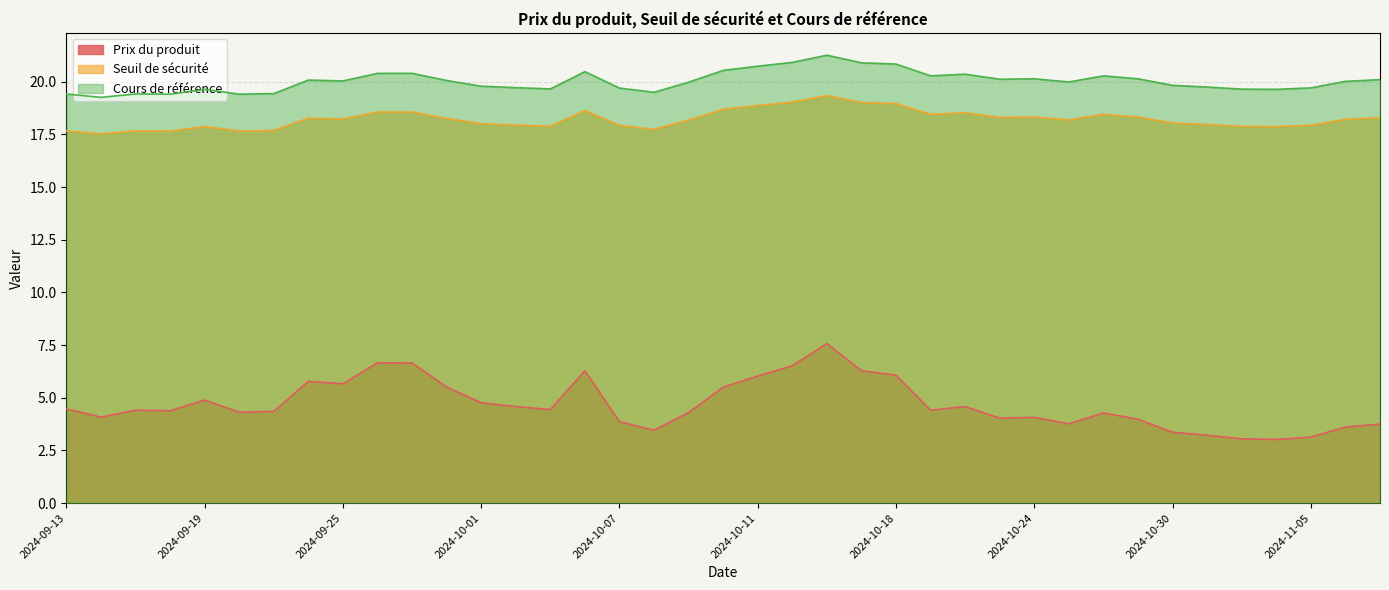

Rank the series by their maximum value, from lowest to highest.

Prix du produit, Seuil de sécurité, Cours de référence